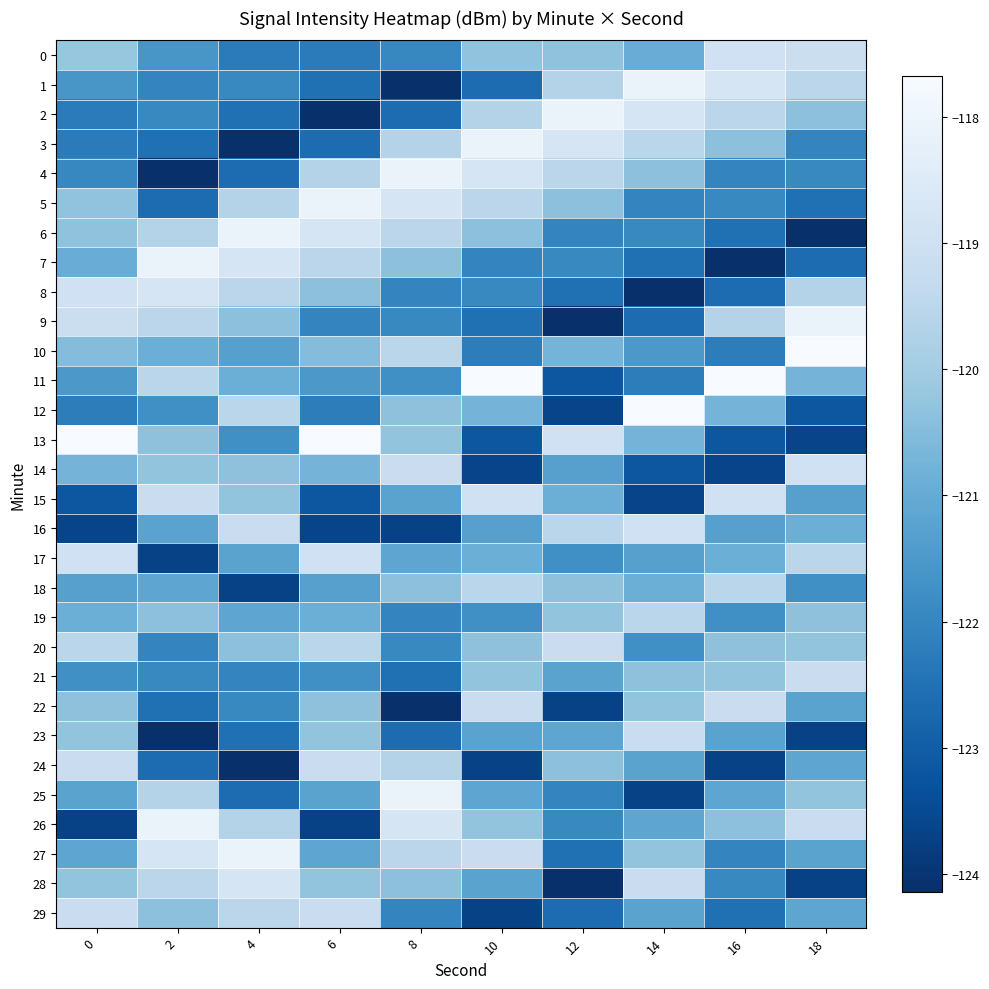

Which label corresponds to the largest value in the chart?

18